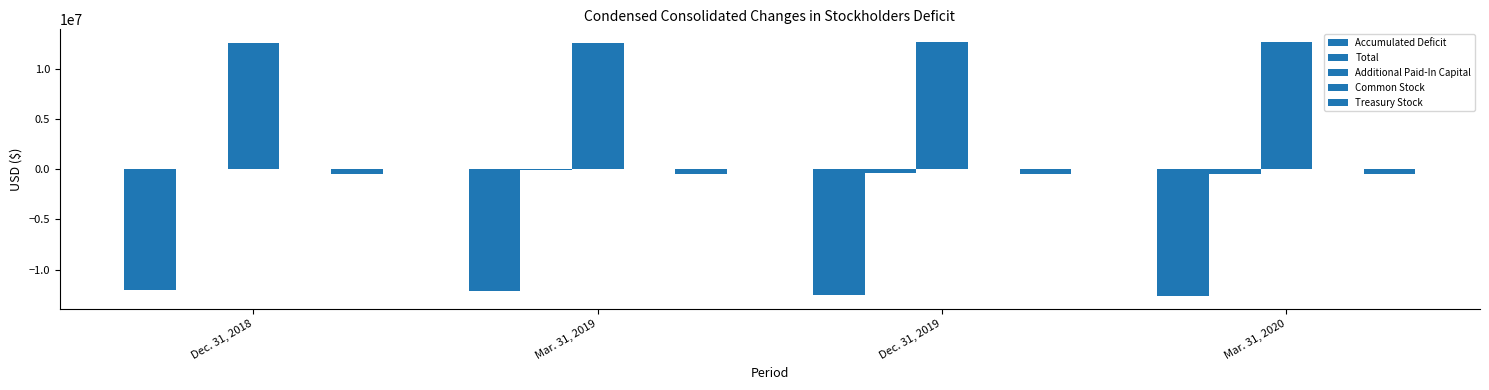

How many series are shown in this chart?

5